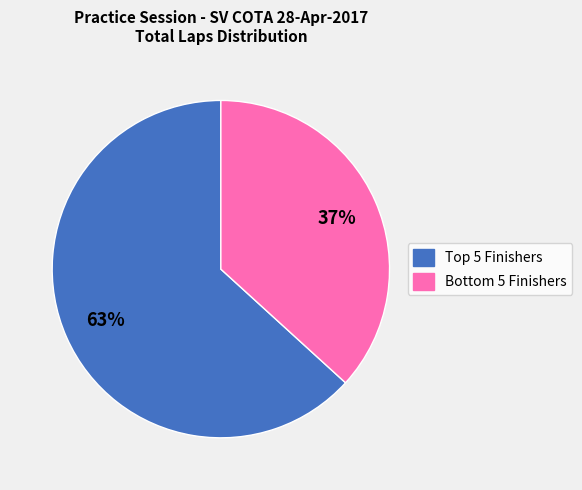

Is there any slice that represents more than half of the pie?

Yes